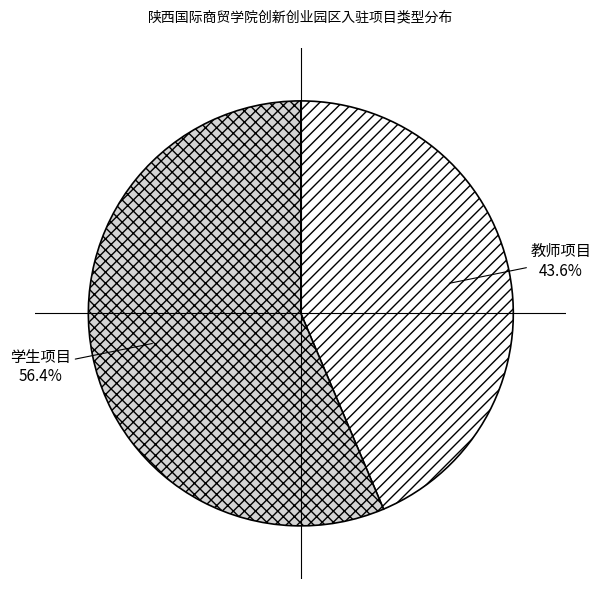

Do 教师项目 and 学生项目 together represent more than half of the pie?

Yes